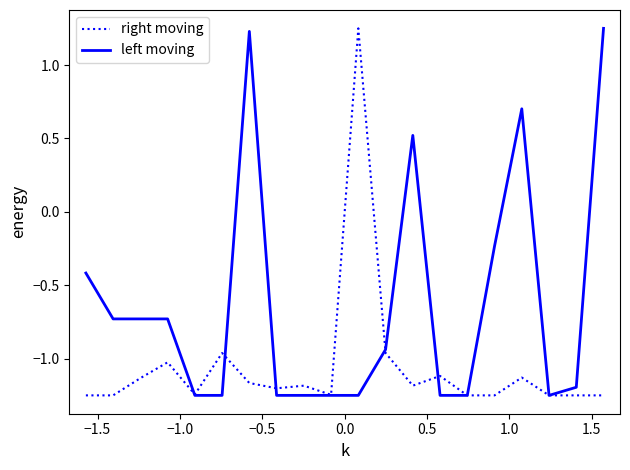

Rank the series by their average value, from highest to lowest.

left moving, right moving